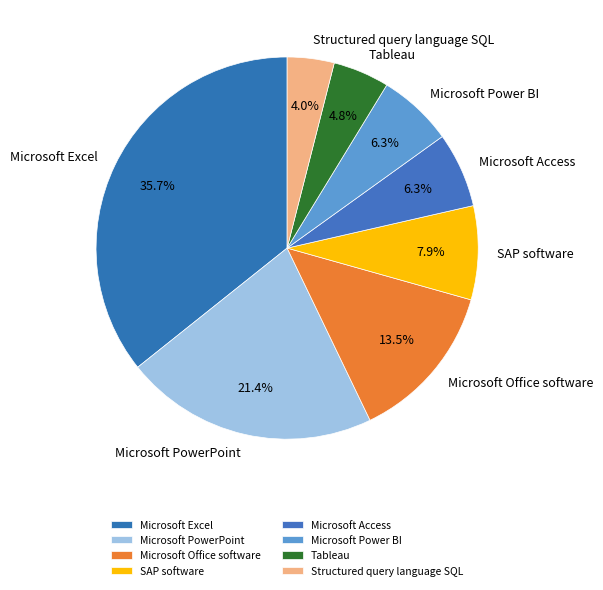

Do Microsoft Office software and Microsoft Access together represent more than half of the pie?

No